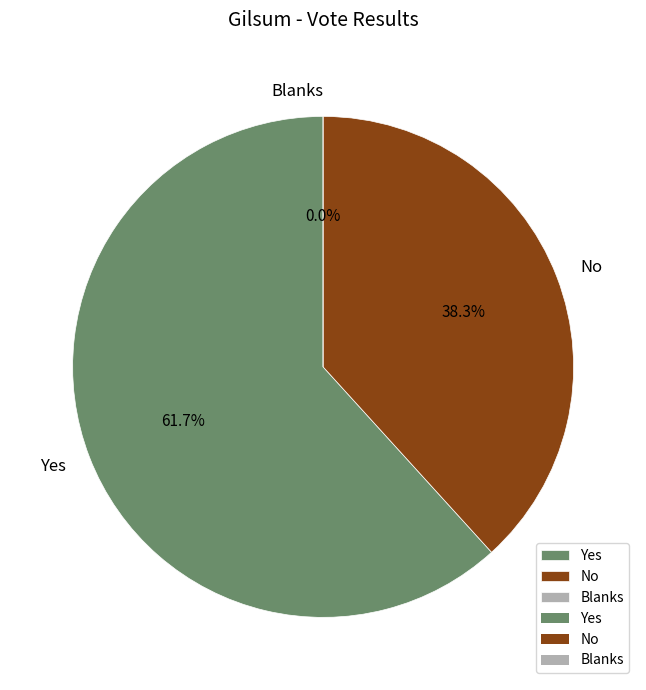

What is the majority slice?

Yes